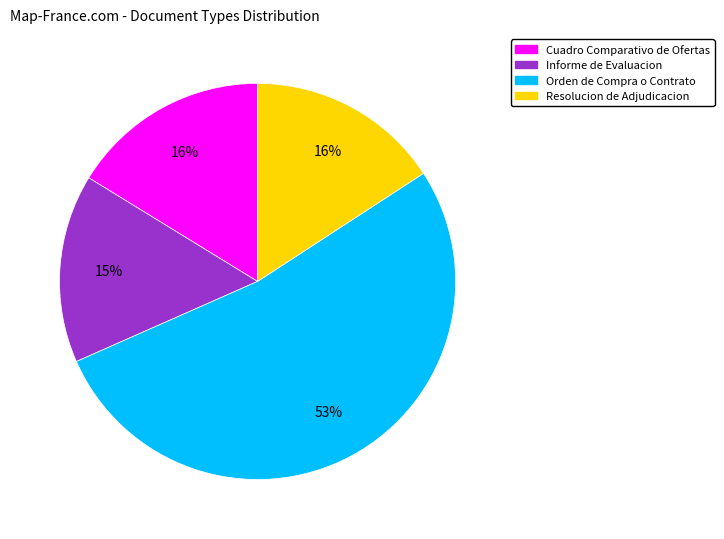

Which slice represents more than half of the pie?

Orden de Compra o Contrato